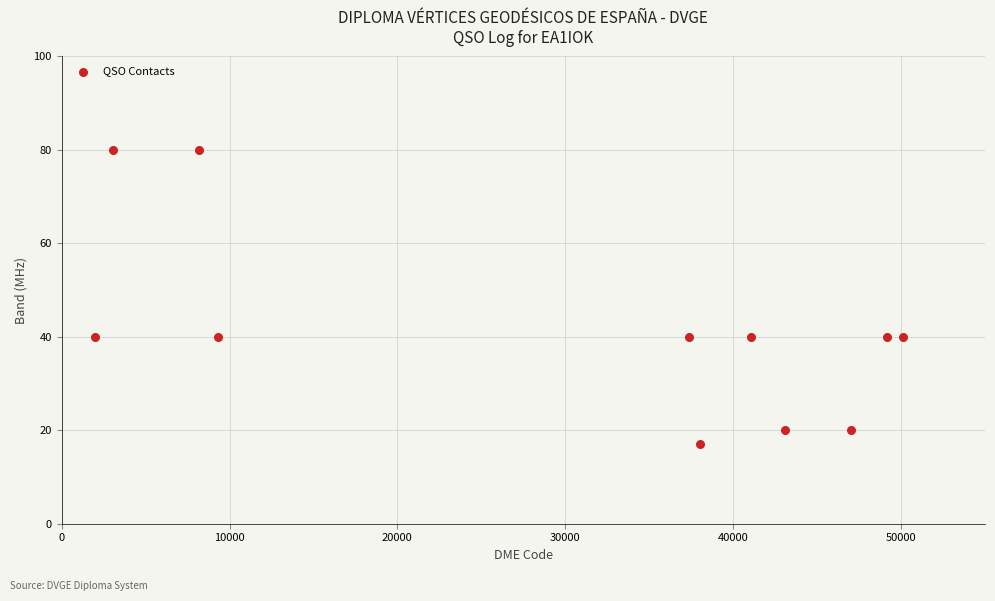

What is the average Y value?

42